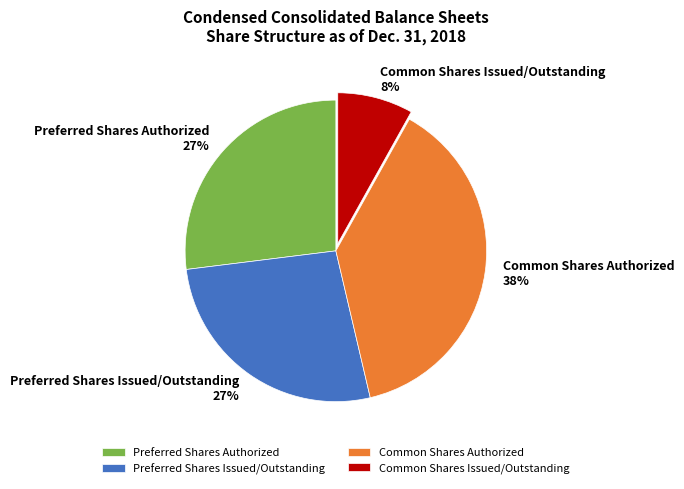

What is the ratio of the value at Common Shares Authorized to the value at Preferred Shares Issued/Outstanding?

1.4